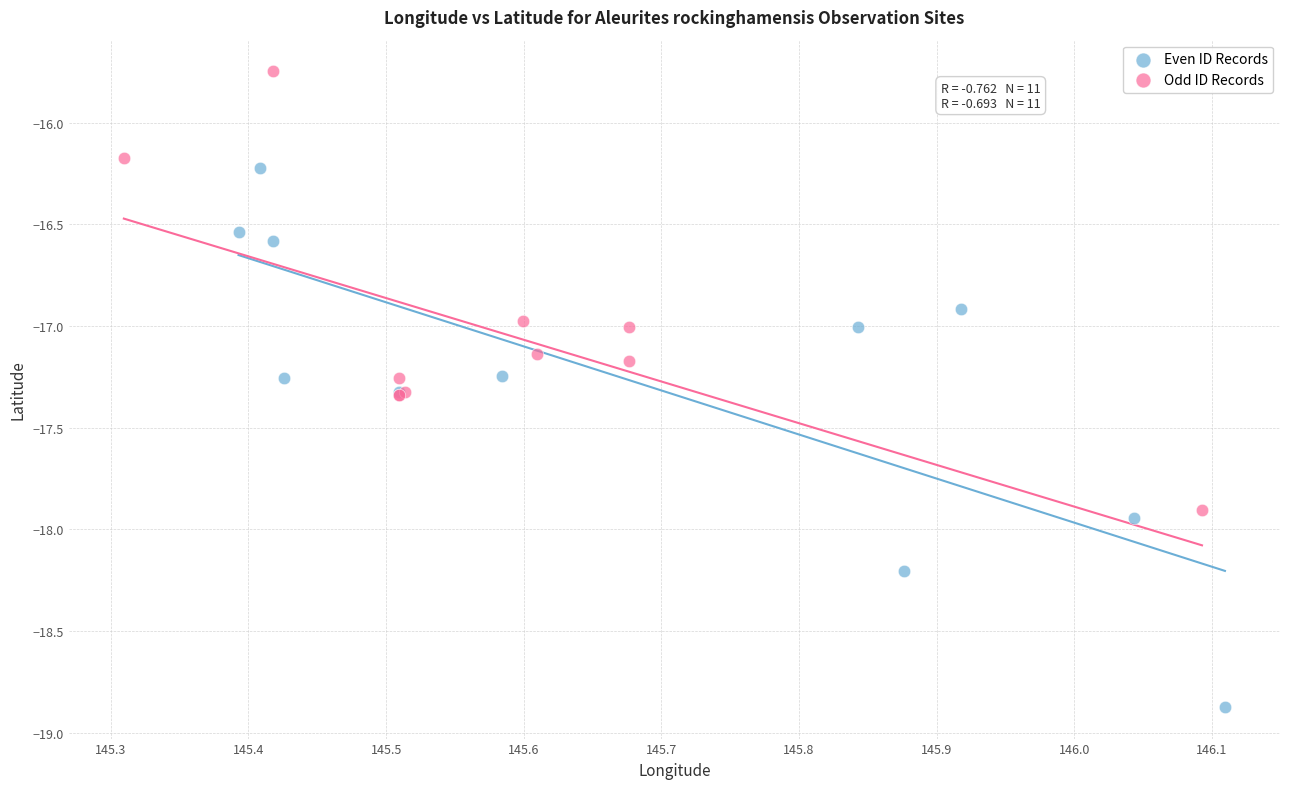

Which series reaches the minimum Y coordinate?

Even ID Records